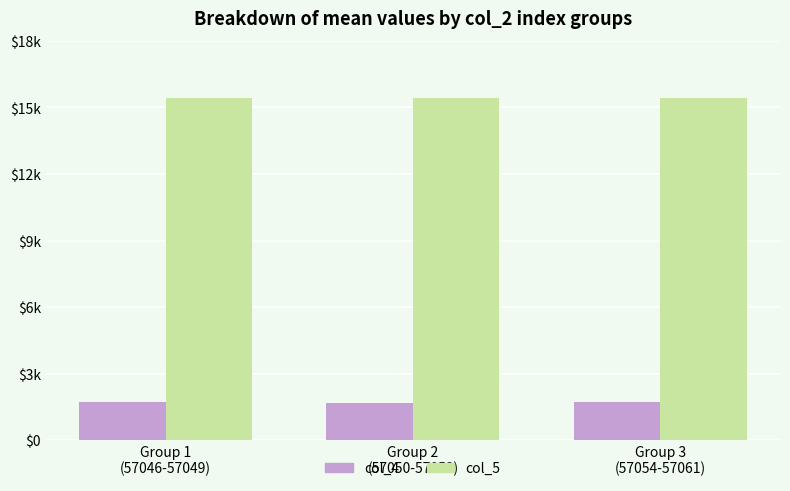

At which category is the sum across all series the highest?

Group 1
(57046-57049)